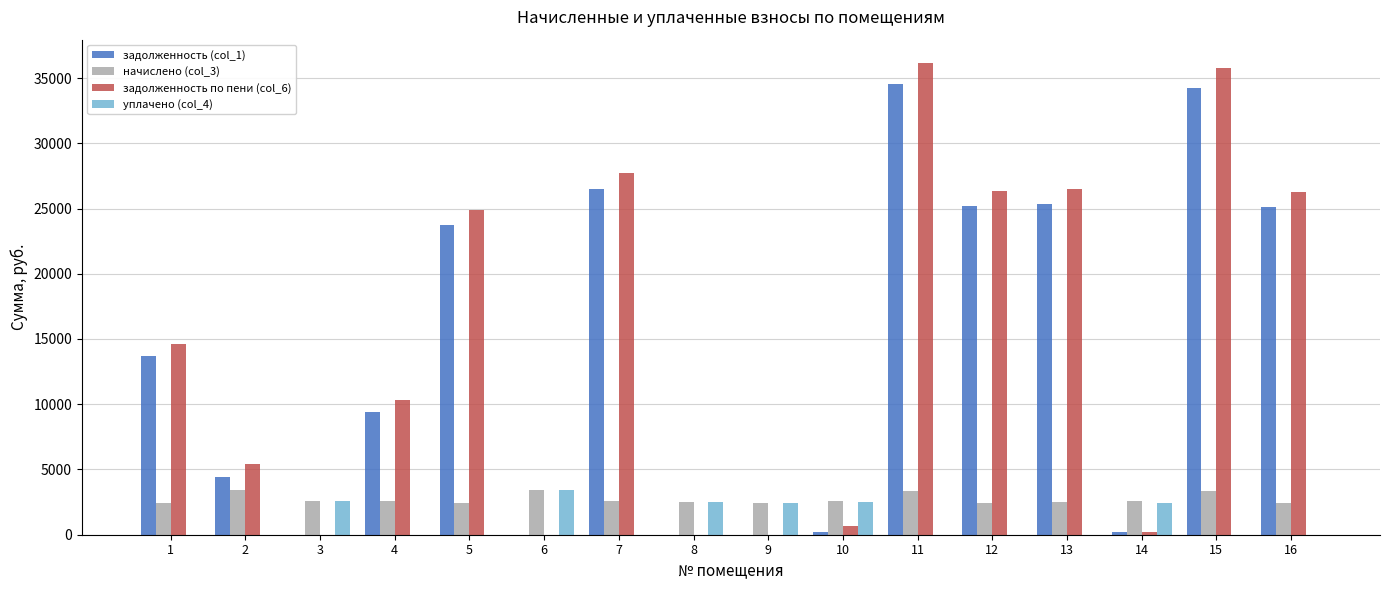

What is the highest value of the уплачено (col_4) series?

3411.4